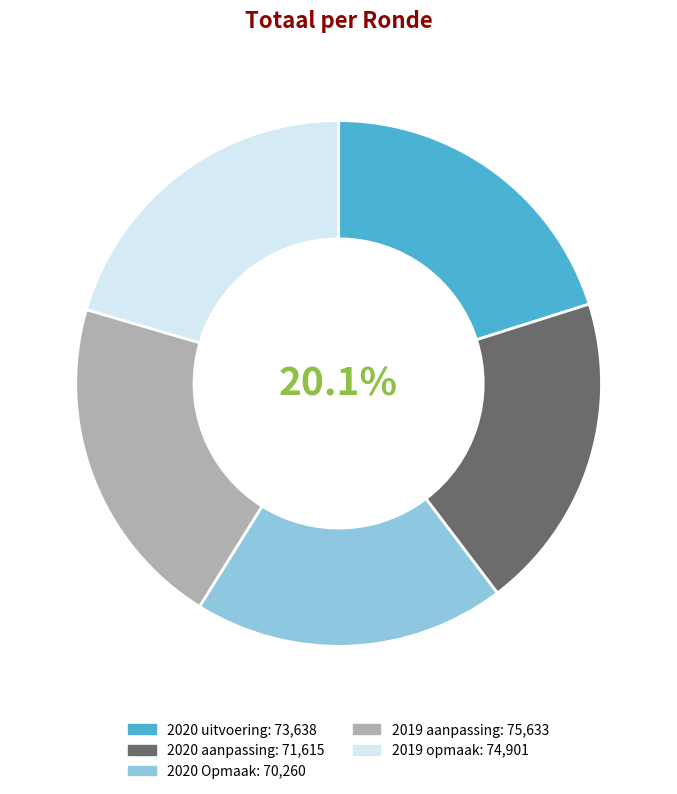

Does 2019 opmaak represent more than half of the total?

No